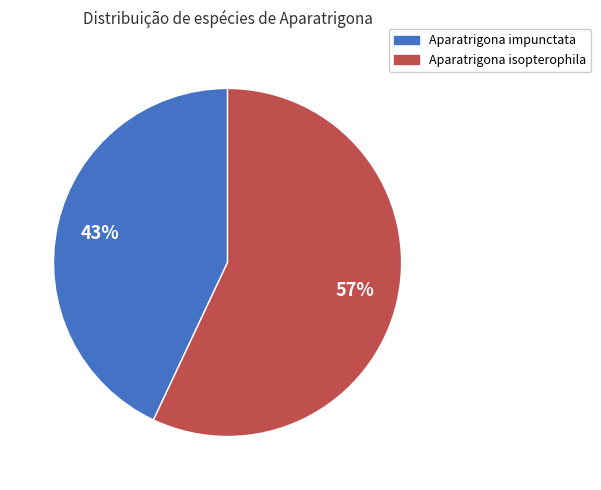

Which slice is the smallest?

Aparatrigona impunctata